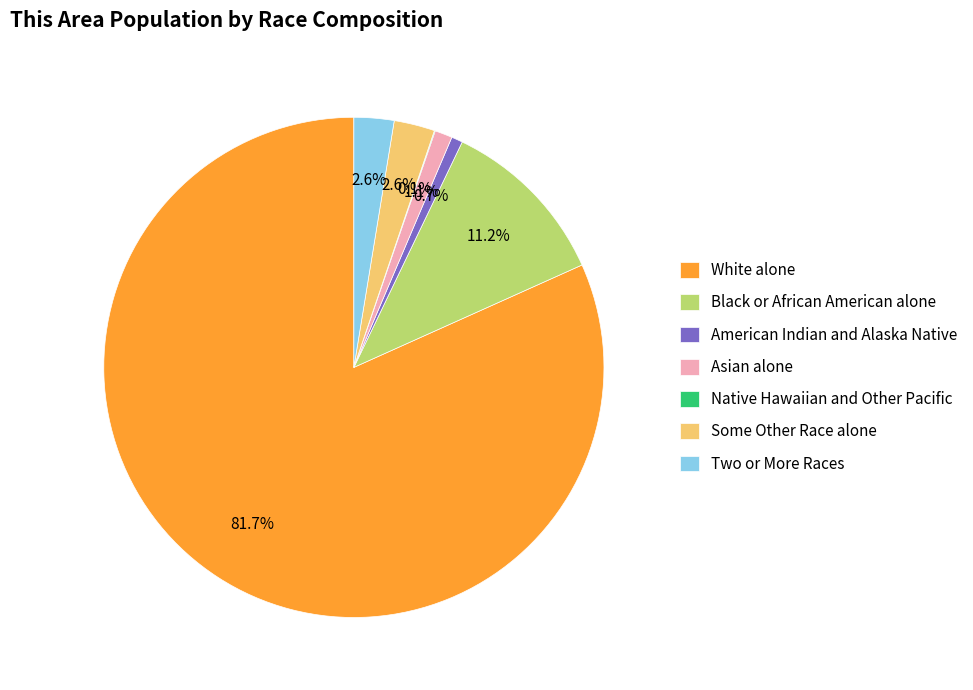

Which has a higher value, Some Other Race alone or Asian alone?

Some Other Race alone